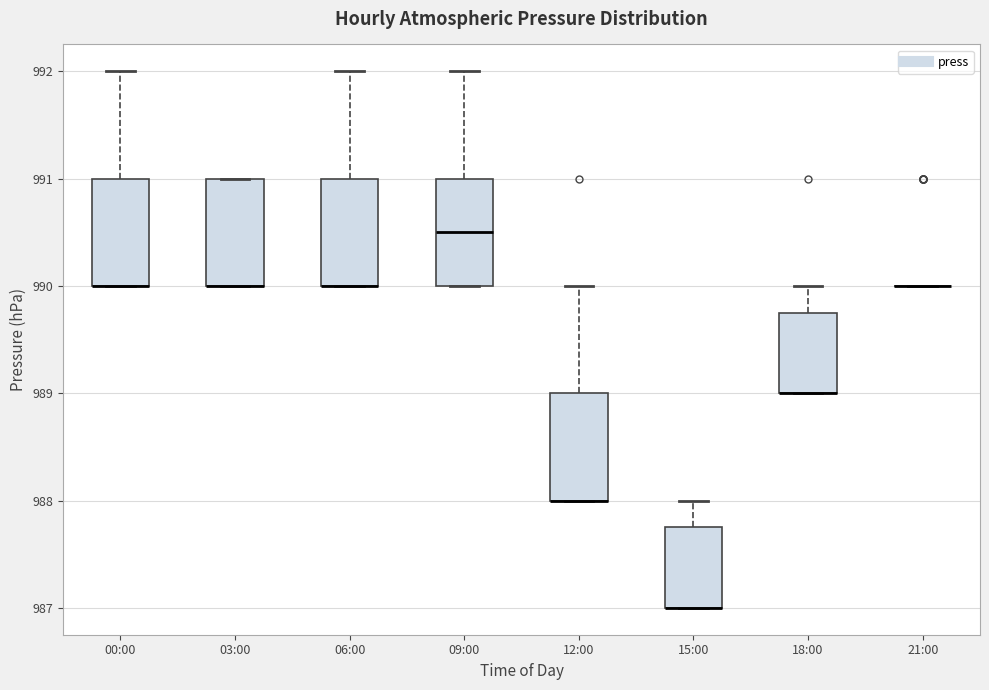

Reading left to right, read every box against the y-axis: the position of its median line, the range the box covers, and the ends of its whiskers. The values are not printed on the chart, so give them approximately, as read against the axis.

00:00: median 990.0 (drawn on the box's lower edge), box 990.0 to 991.0, whiskers 990.0 to 992.0
03:00: median 990.0 (drawn on the box's lower edge), box 990.0 to 991.0, whiskers 990.0 to 991.0
06:00: median 990.0 (drawn on the box's lower edge), box 990.0 to 991.0, whiskers 990.0 to 992.0
09:00: median 990.5, box 990.0 to 991.0, whiskers 990.0 to 992.0
12:00: median 988.0 (drawn on the box's lower edge), box 988.0 to 989.0, whiskers 988.0 to 990.0
15:00: median 987.0 (drawn on the box's lower edge), box 987.0 to 987.8, whiskers 987.0 to 988.0
18:00: median 989.0 (drawn on the box's lower edge), box 989.0 to 989.8, whiskers 989.0 to 990.0
21:00: box collapsed to a line at 990.0, whiskers 990.0 to 990.0